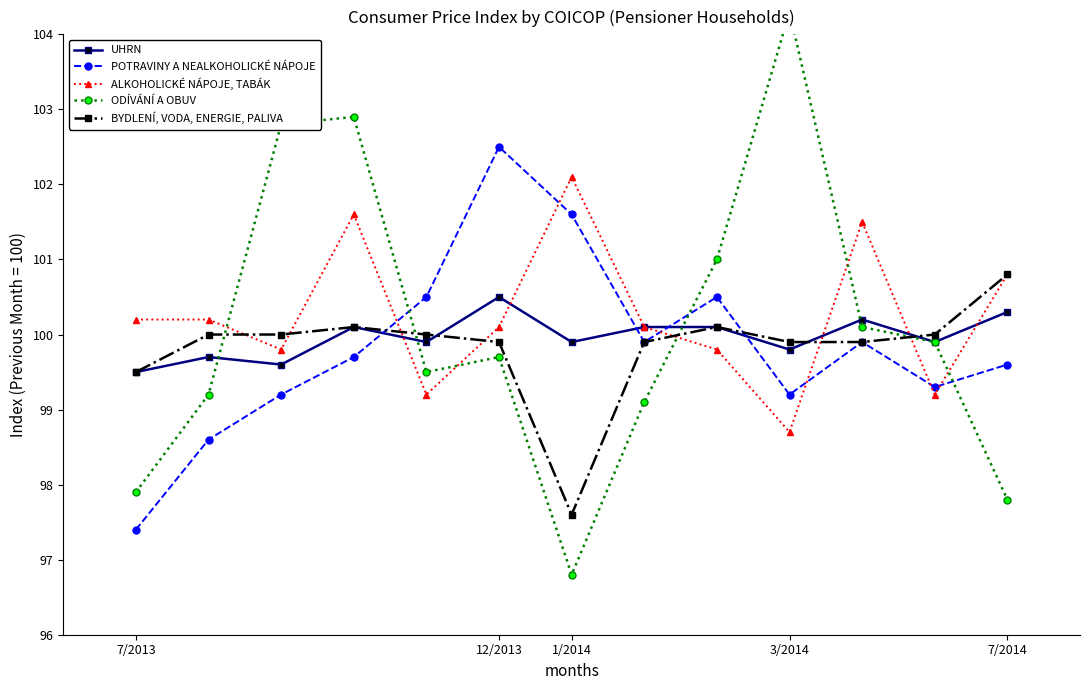

How many interior local valleys does the ALKOHOLICKÉ NÁPOJE, TABÁK series have?

4